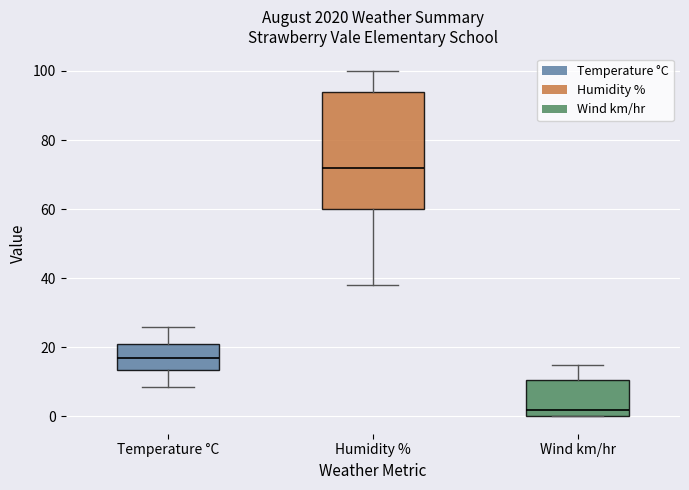

Where is the lower edge of the box for Humidity % on the y-axis? The values are not printed on the chart, so give them approximately, as read against the axis.

60